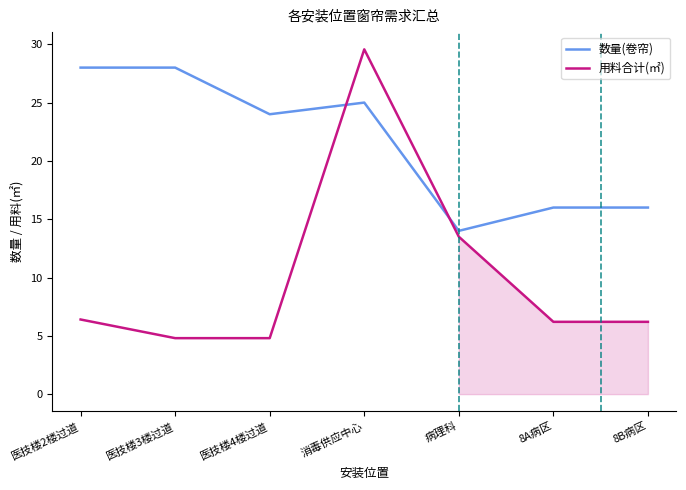

Reading left to right, list all the values displayed in this chart.

数量(卷帘): 医技楼2楼过道=28.0	医技楼3楼过道=28.0	医技楼4楼过道=24.0	消毒供应中心=25.0	病理科=14.0	8A病区=16.0	8B病区=16.0
用料合计(㎡): 医技楼2楼过道=6.4	医技楼3楼过道=4.8	医技楼4楼过道=4.8	消毒供应中心=29.6	病理科=13.5	8A病区=6.2	8B病区=6.2